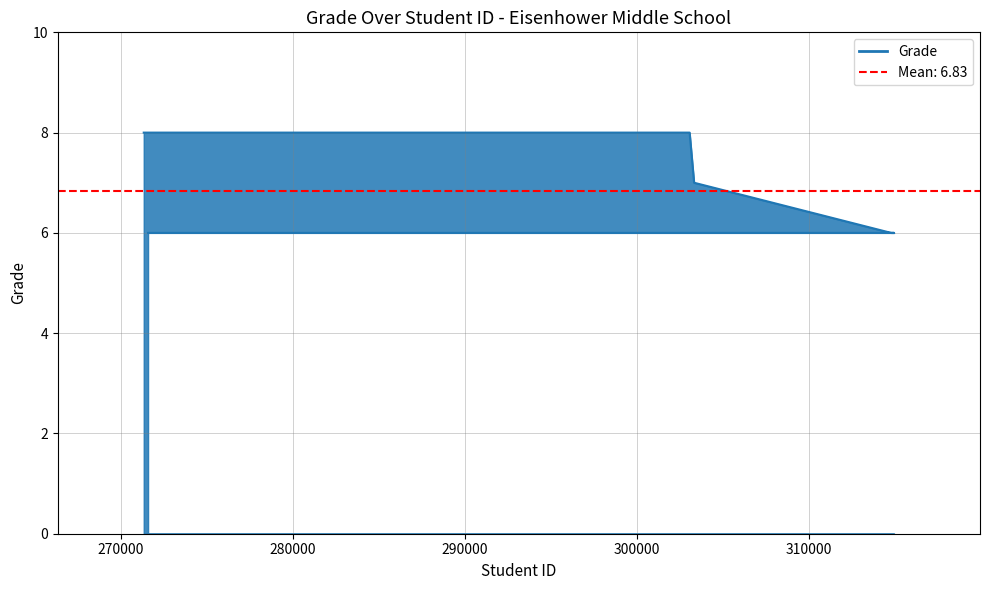

True or false: there are more than 2 points higher than both neighbors.

False